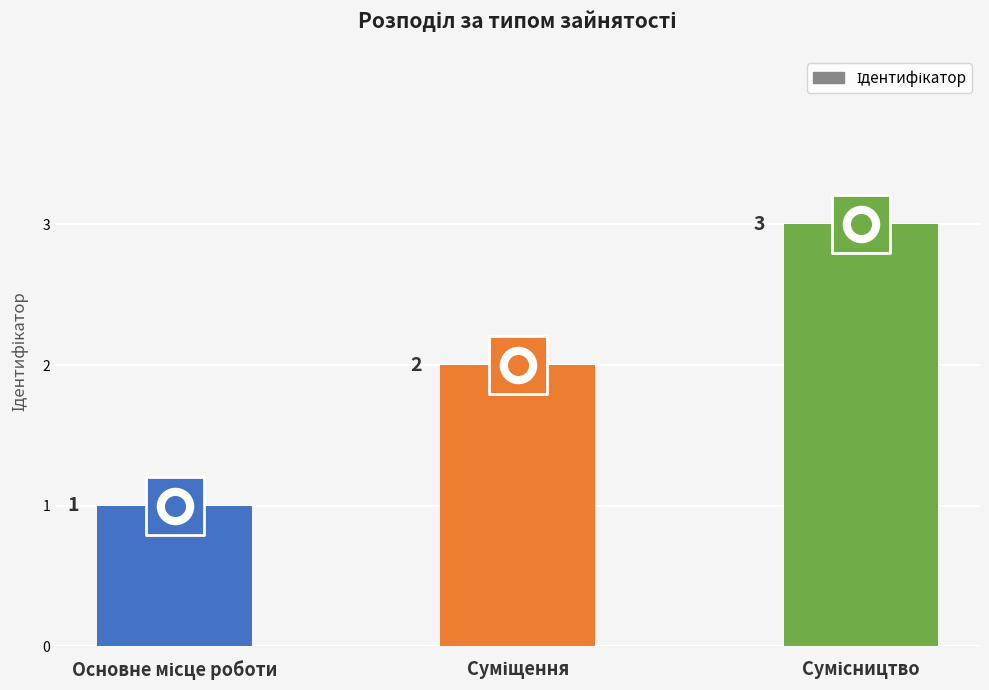

Approximately how many times larger is the value at Сумісництво compared to Суміщення?

1.5